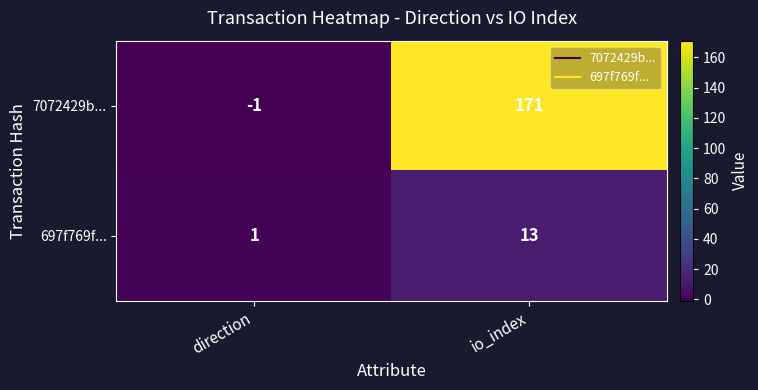

Rank the series by their average value, from lowest to highest.

697f769f..., 7072429b...